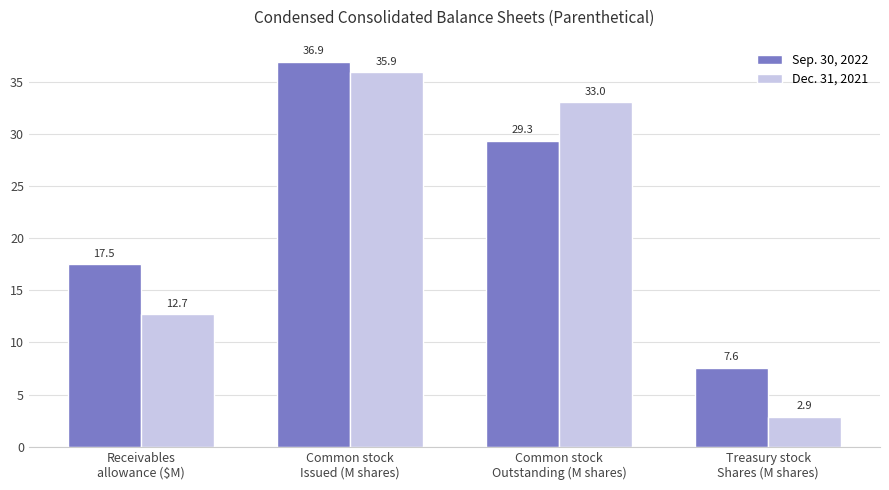

Reading left to right, transcribe all the data shown in this chart.

Sep. 30, 2022: Receivables
allowance ($M)=17.5	Common stock
Issued (M shares)=36.9	Common stock
Outstanding (M shares)=29.3	Treasury stock
Shares (M shares)=7.6
Dec. 31, 2021: Receivables
allowance ($M)=12.7	Common stock
Issued (M shares)=35.9	Common stock
Outstanding (M shares)=33.0	Treasury stock
Shares (M shares)=2.9